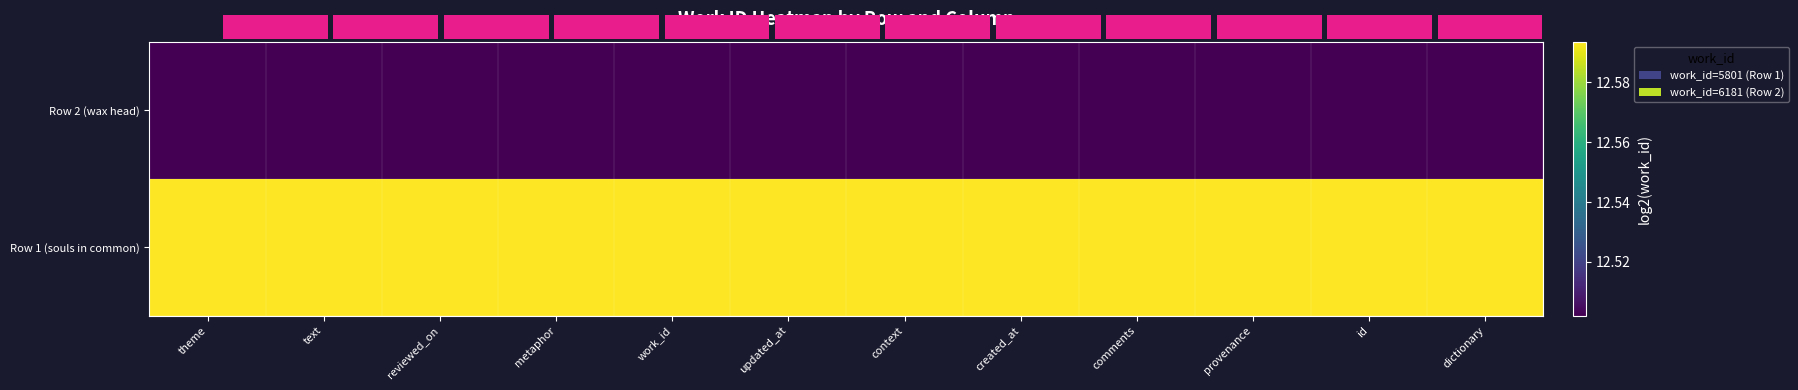

At which label does Row 1 (souls in common) reach its minimum?

theme